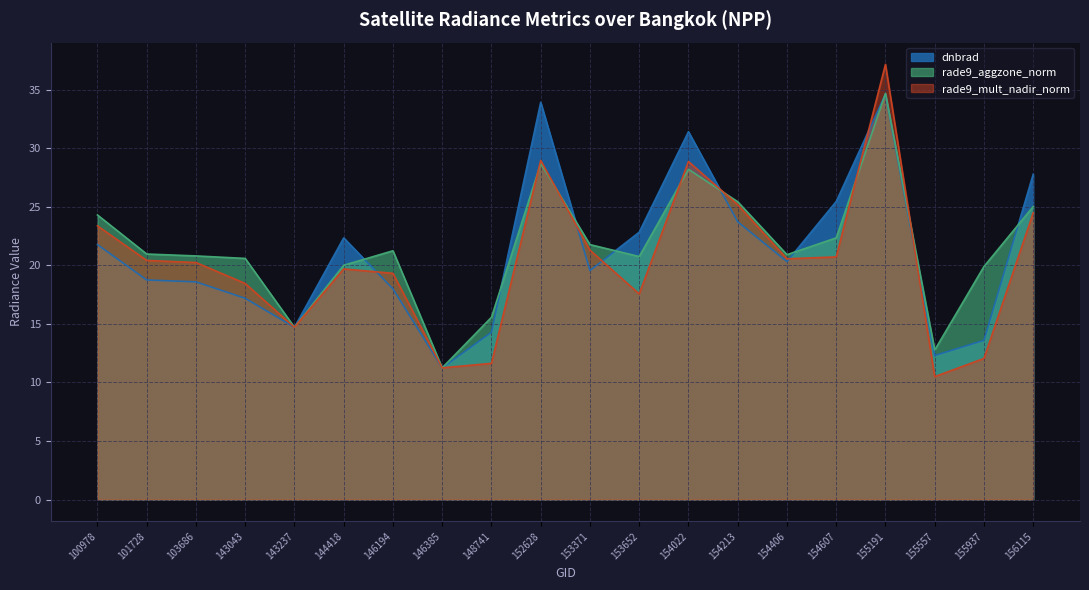

How many data points does each series have?

20